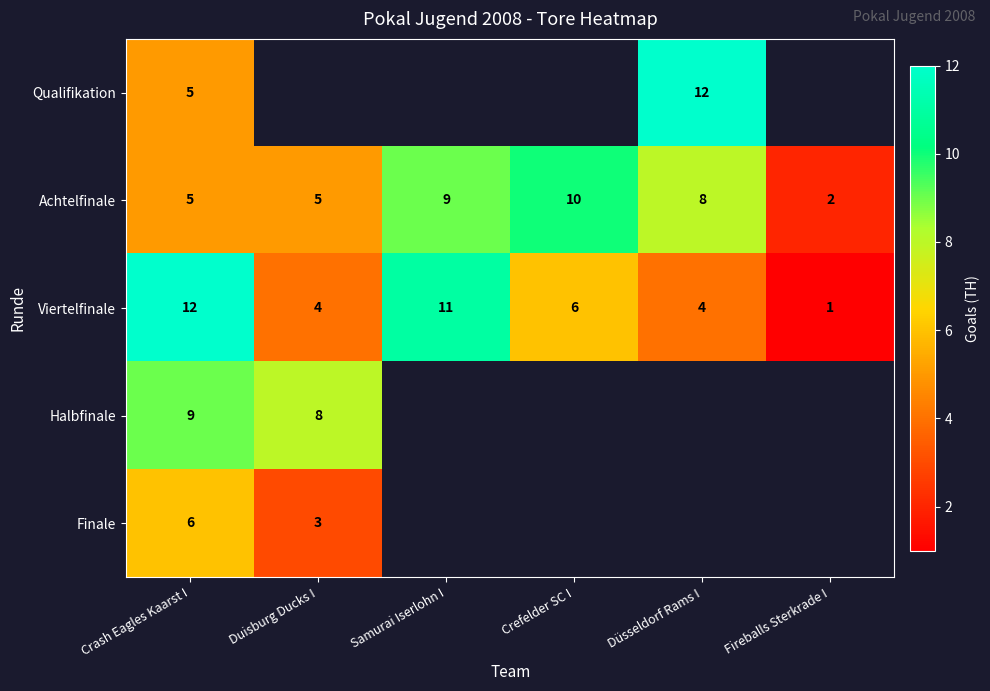

The Viertelfinale series shows 2 at Crefelder SC I. True or false?

False